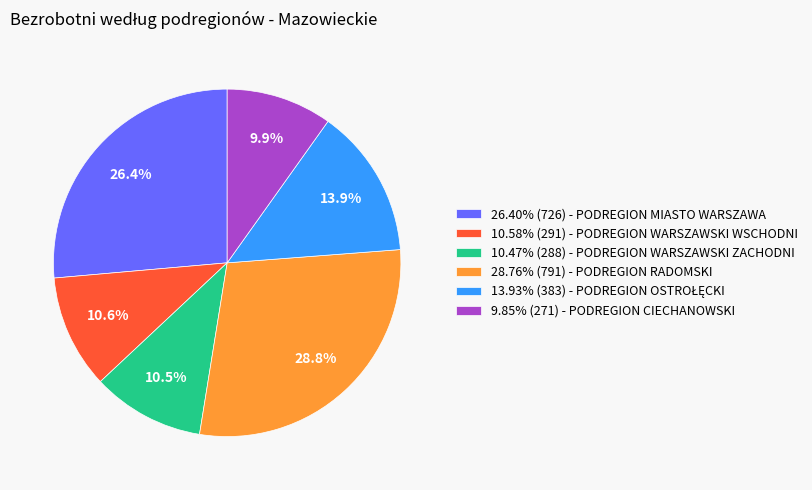

Is there a majority slice in this chart?

No